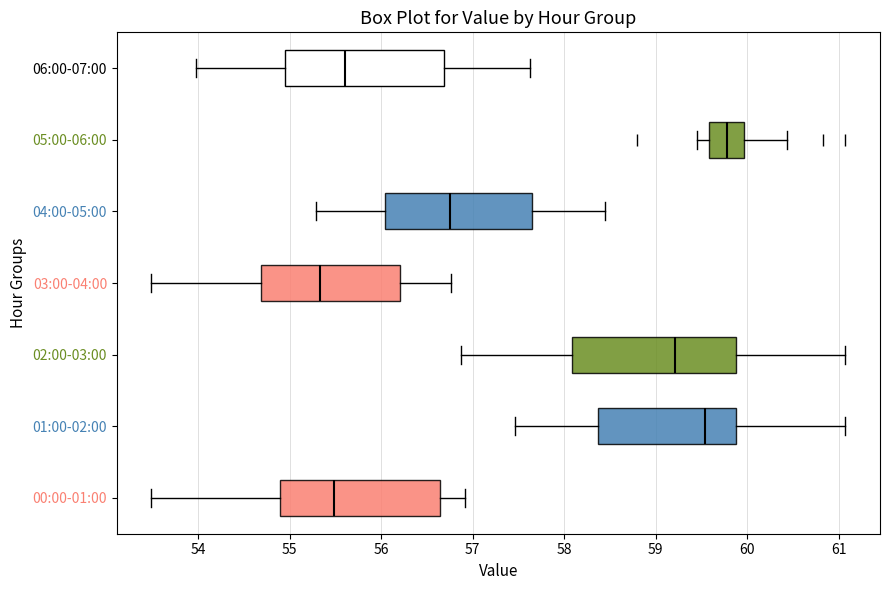

Reading bottom to top, read every box against the x-axis: the position of its median line, the range the box covers, and the ends of its whiskers. The values are not printed on the chart, so give them approximately, as read against the axis.

00:00-01:00: median 55.5, box 54.9 to 56.6, whiskers 53.5 to 56.9
01:00-02:00: median 59.5, box 58.4 to 59.9, whiskers 57.5 to 61.1
02:00-03:00: median 59.2, box 58.1 to 59.9, whiskers 56.9 to 61.1
03:00-04:00: median 55.3, box 54.7 to 56.2, whiskers 53.5 to 56.8
04:00-05:00: median 56.8, box 56.0 to 57.6, whiskers 55.3 to 58.5
05:00-06:00: median 59.8, box 59.6 to 60.0, whiskers 59.5 to 60.4
06:00-07:00: median 55.6, box 54.9 to 56.7, whiskers 54.0 to 57.6